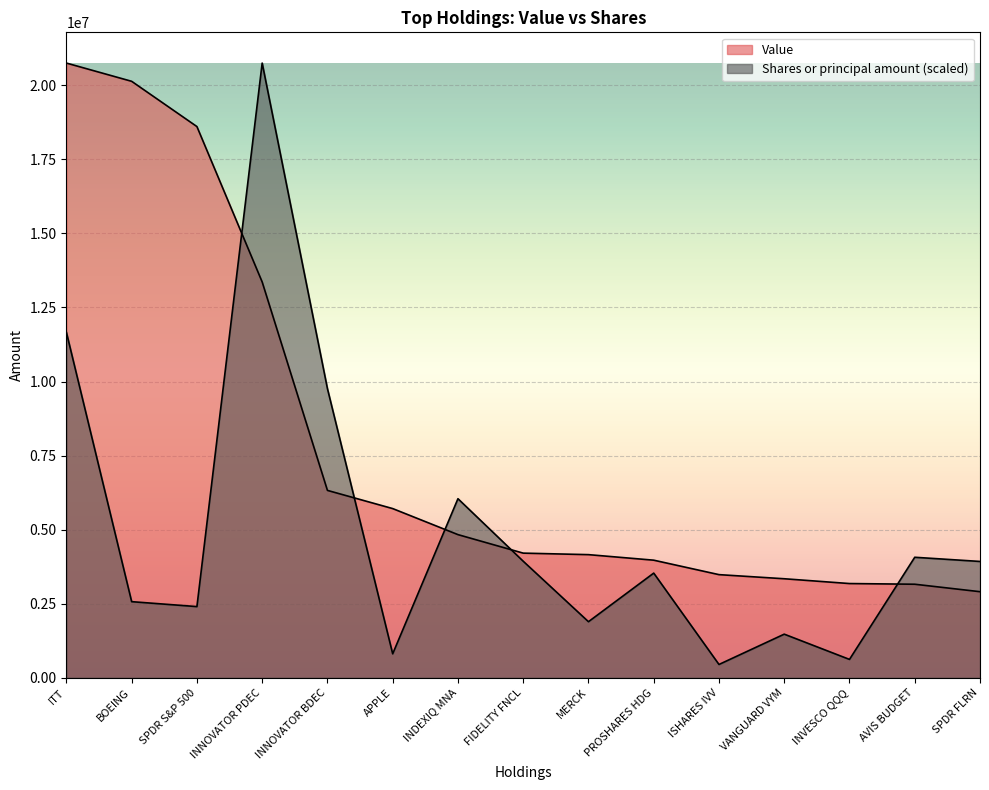

How many lines are shown in the chart?

2